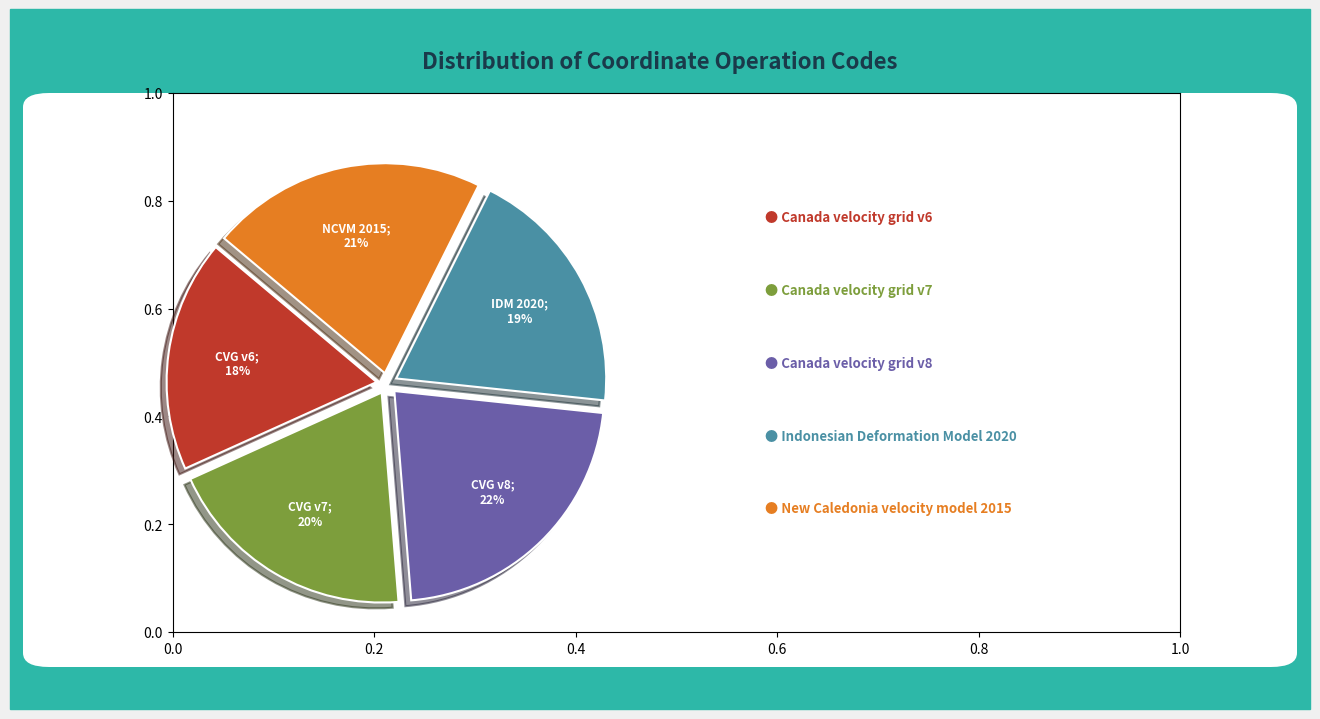

Is there any slice that represents more than half of the pie?

No